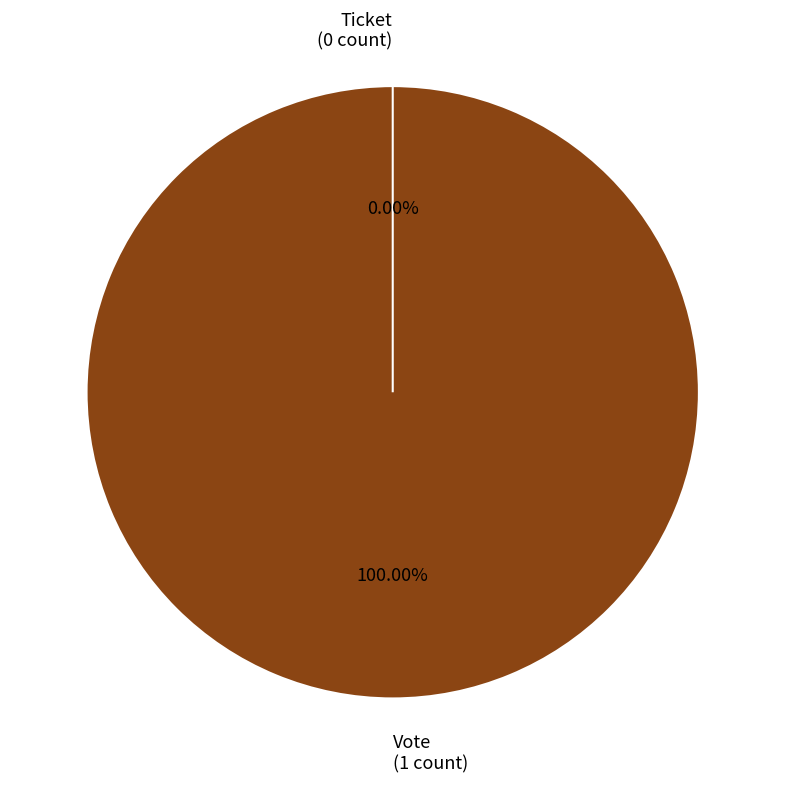

How many segments does this pie chart have?

2